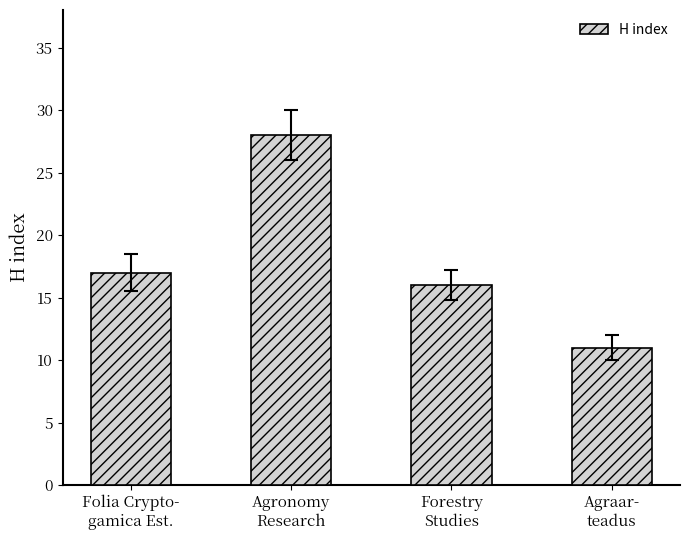

What is the label of the 2nd bar from the right?

Forestry
Studies